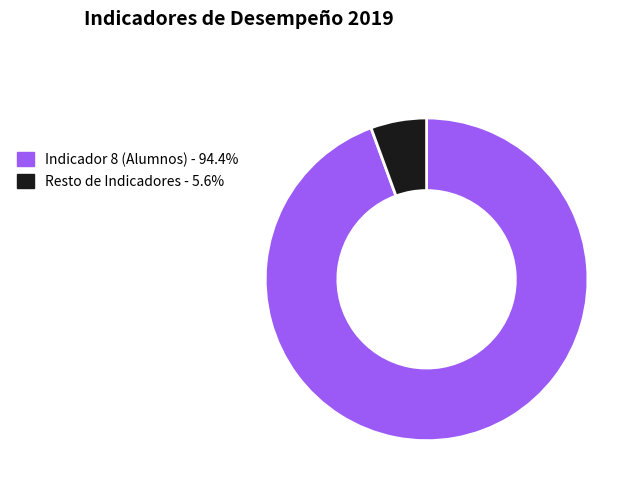

Is there any slice that represents more than half of the pie?

Yes